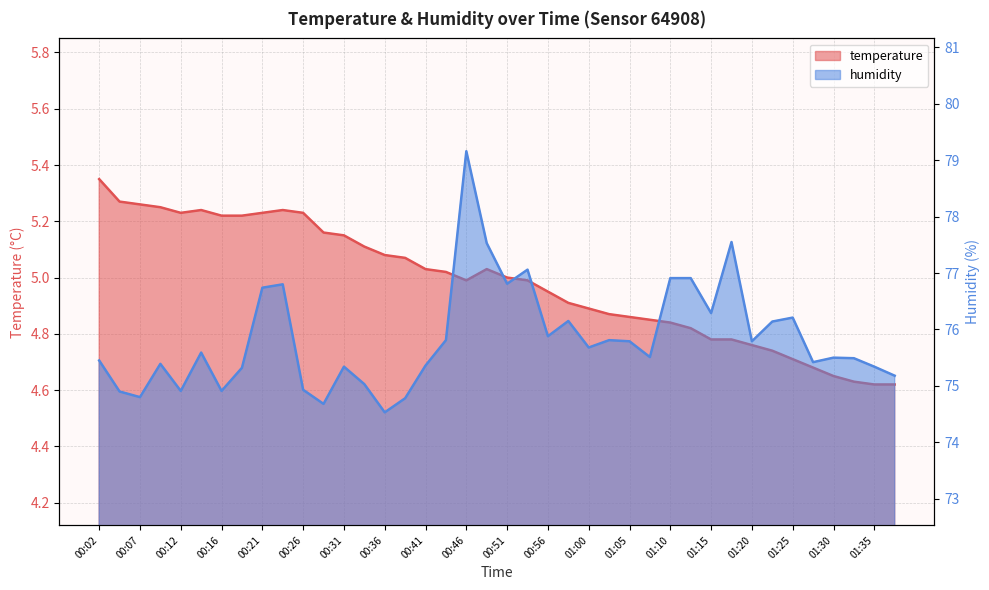

Reading right to left, transcribe all the data shown in this chart.

temperature: 01:37=4.6	01:35=4.6	01:32=4.6	01:30=4.7	01:28=4.7	01:25=4.7	01:23=4.7	01:20=4.8	01:18=4.8	01:15=4.8	01:13=4.8	01:10=4.8	01:08=4.8	01:05=4.9	01:03=4.9	01:00=4.9	00:58=4.9	00:56=5.0	00:53=5.0	00:51=5.0	00:48=5.0	00:46=5.0	00:43=5.0	00:41=5.0	00:38=5.1	00:36=5.1	00:34=5.1	00:31=5.2	00:29=5.2	00:26=5.2	00:24=5.2	00:21=5.2	00:19=5.2	00:16=5.2	00:14=5.2	00:12=5.2	00:09=5.2	00:07=5.3	00:04=5.3	00:02=5.3
humidity: 01:37=75.2	01:35=75.3	01:32=75.5	01:30=75.5	01:28=75.4	01:25=76.2	01:23=76.1	01:20=75.8	01:18=77.5	01:15=76.3	01:13=76.9	01:10=76.9	01:08=75.5	01:05=75.8	01:03=75.8	01:00=75.7	00:58=76.2	00:56=75.9	00:53=77.1	00:51=76.8	00:48=77.5	00:46=79.2	00:43=75.8	00:41=75.4	00:38=74.8	00:36=74.5	00:34=75.0	00:31=75.3	00:29=74.7	00:26=74.9	00:24=76.8	00:21=76.7	00:19=75.3	00:16=74.9	00:14=75.6	00:12=74.9	00:09=75.4	00:07=74.8	00:04=74.9	00:02=75.5